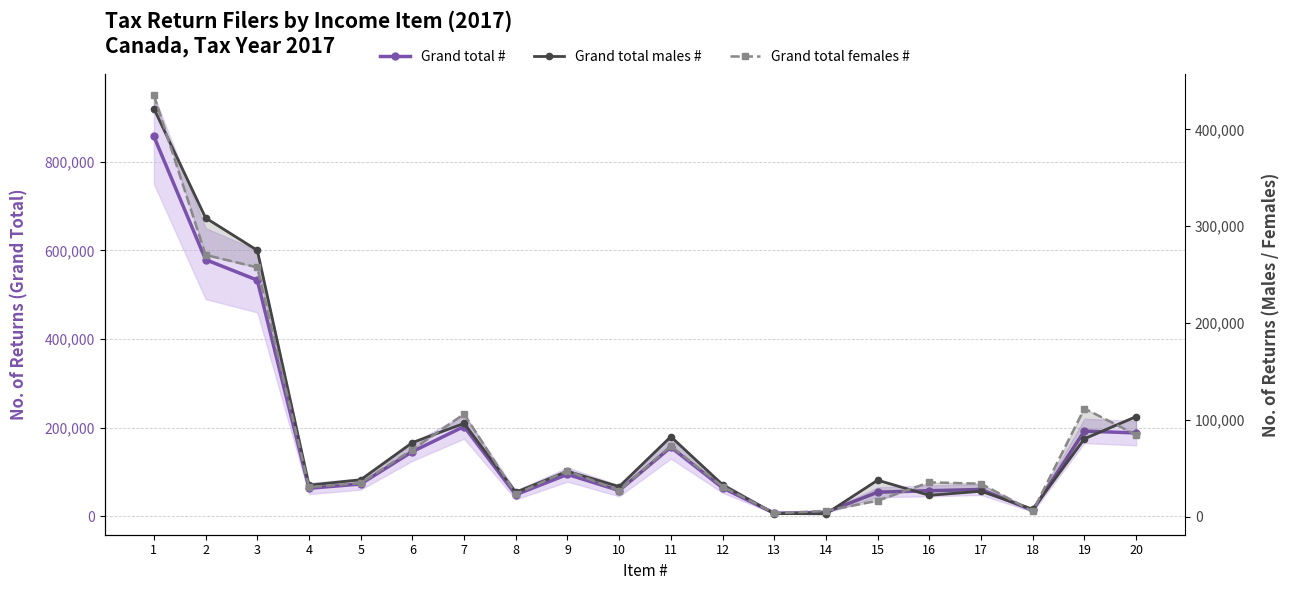

Between 11 and 10, which is larger?

11